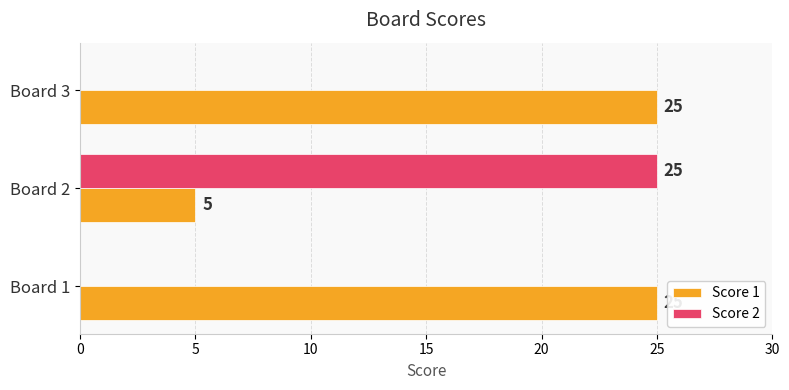

What is the maximum value shown in the chart?

25